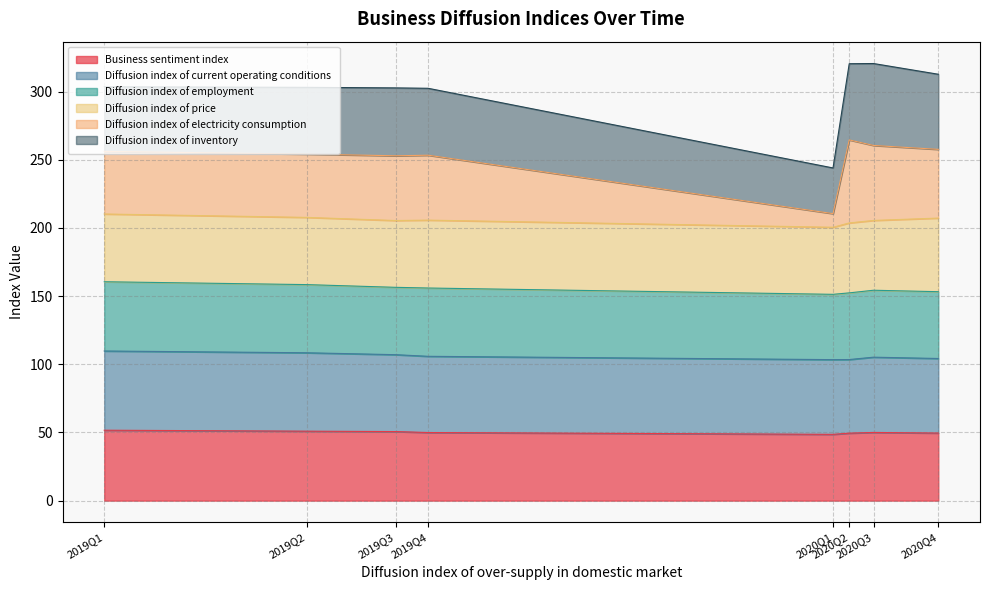

Count the number of categories in the chart.

8